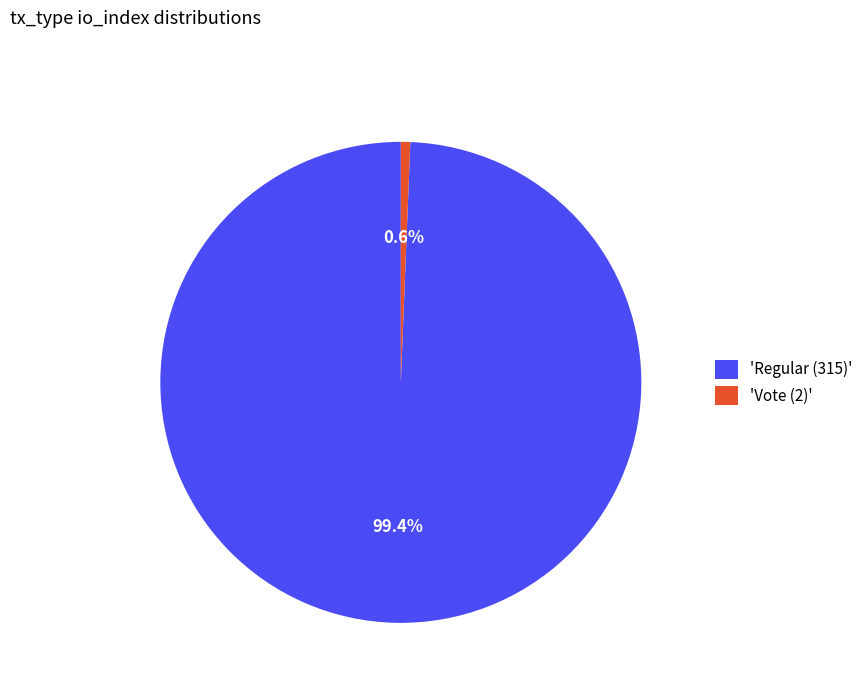

Which has a higher value, 'Vote (2)' or 'Regular (315)'?

'Regular (315)'